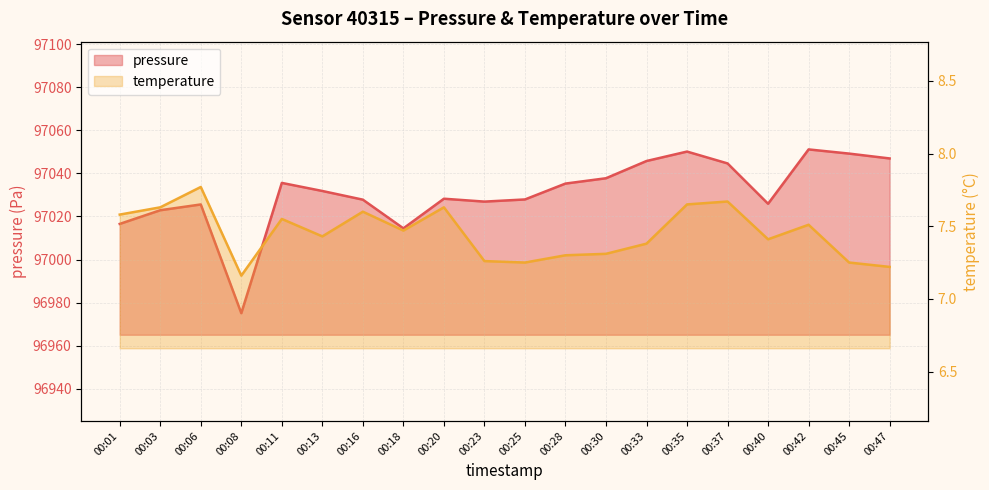

Is the value of temperature at 00:03 greater than the value of pressure at 00:20?

No